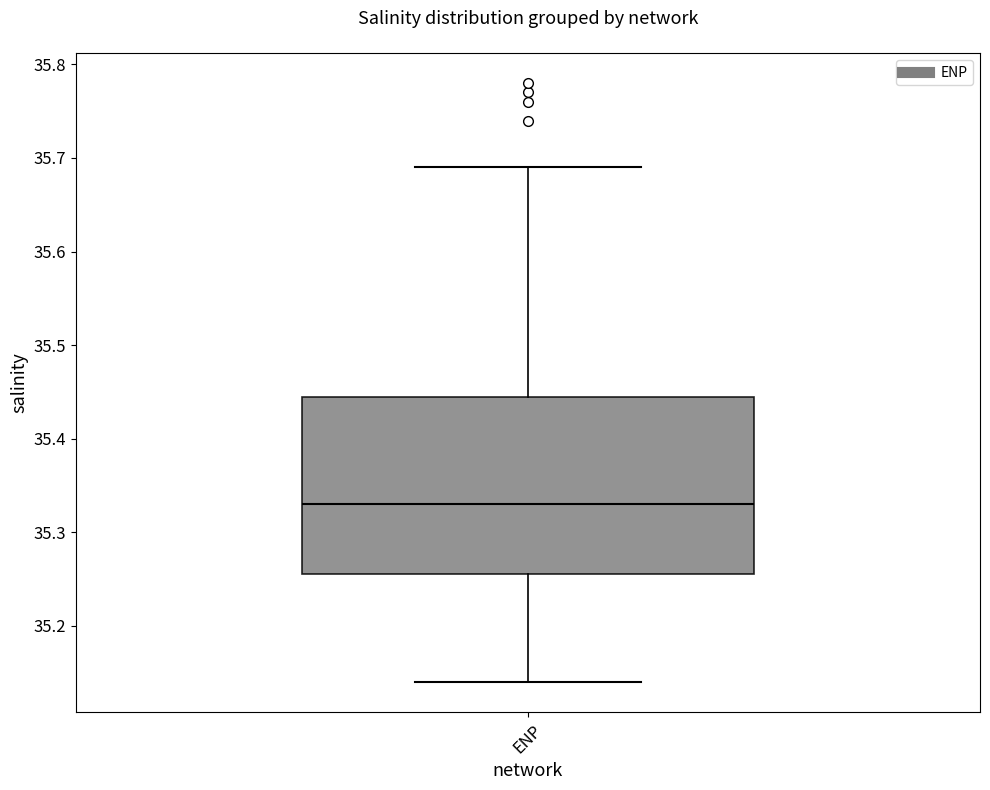

Transcribe this box plot: give where the median line is, the range the box spans, and where the two whiskers end, as read against the y-axis. The values are not printed on the chart, so give them approximately, as read against the axis.

median 35.33, box 35.26 to 35.45, whiskers 35.14 to 35.69